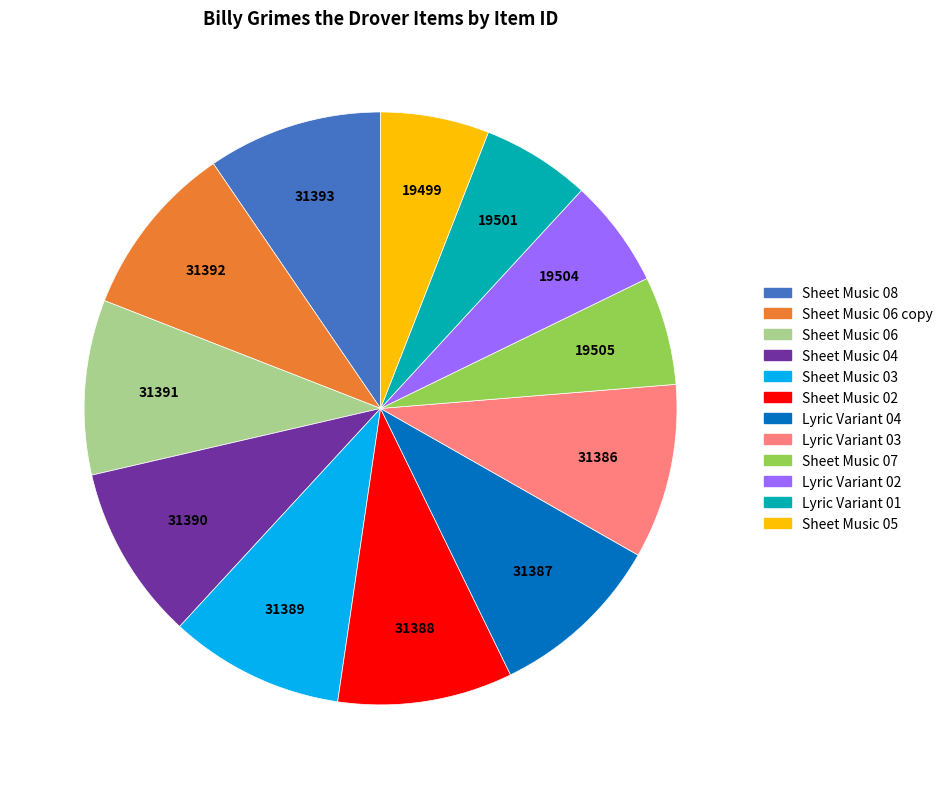

The Sheet Music 04 slice represents 10% of the pie. True or false?

True